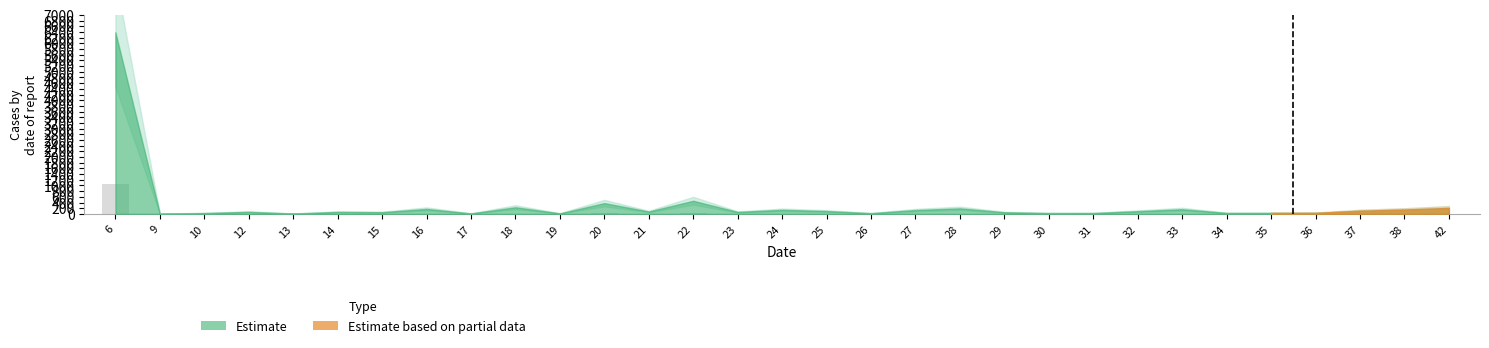

What is the maximum value shown in the chart?

1065